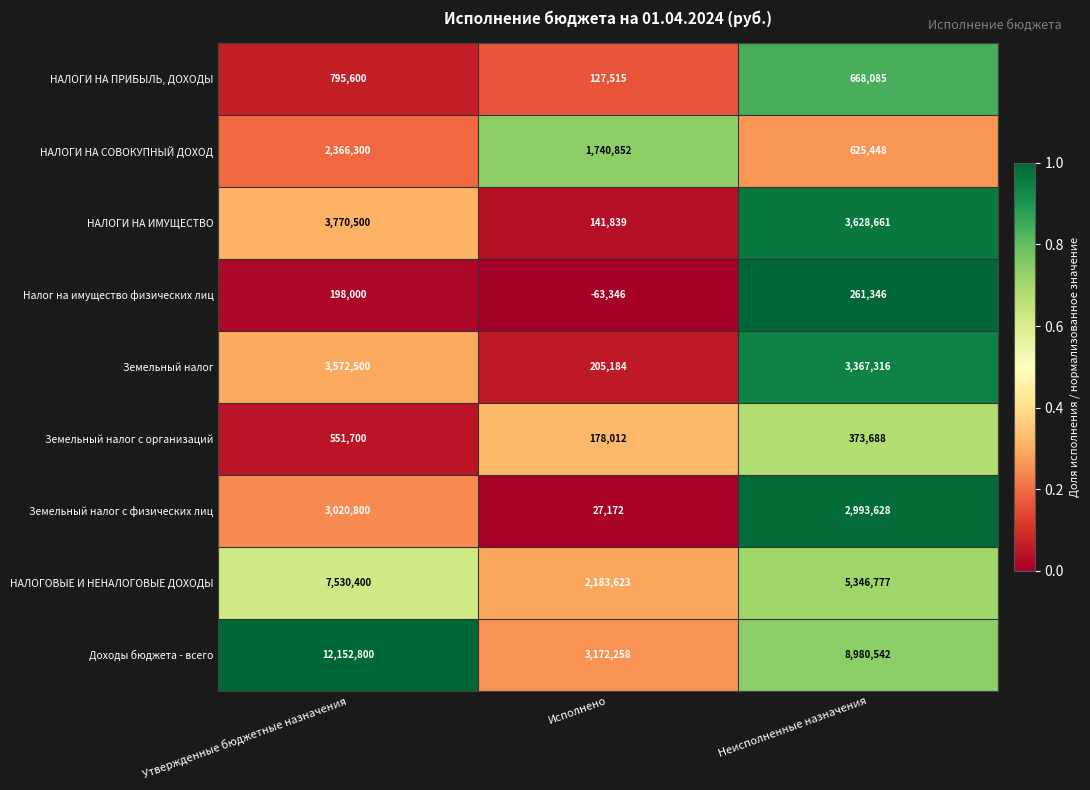

What is the average value of the НАЛОГИ НА ИМУЩЕСТВО series?

2513667